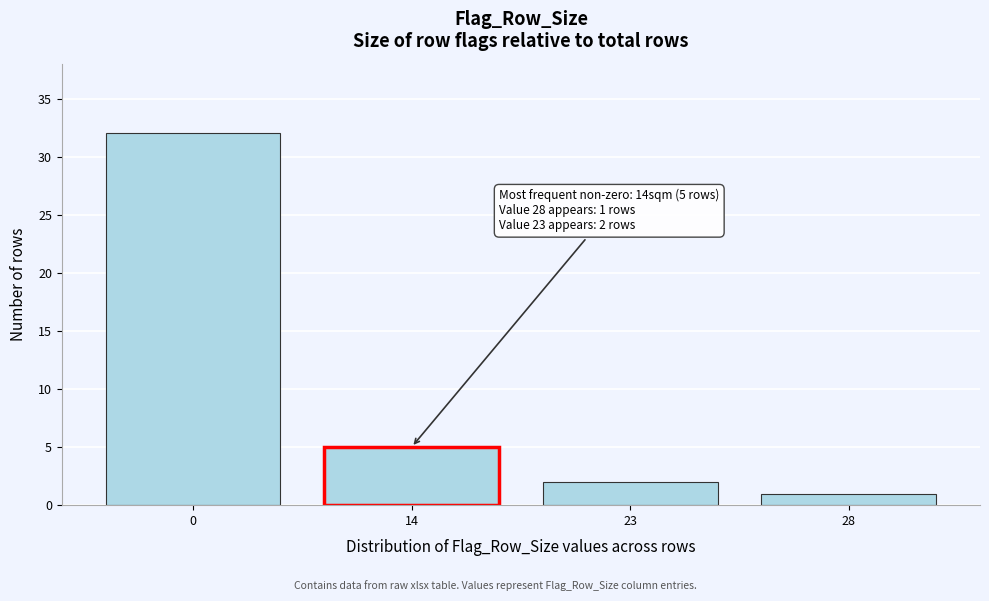

Reading right to left, what are all the values shown in this chart?

28=1	23=2	14=5	0=32